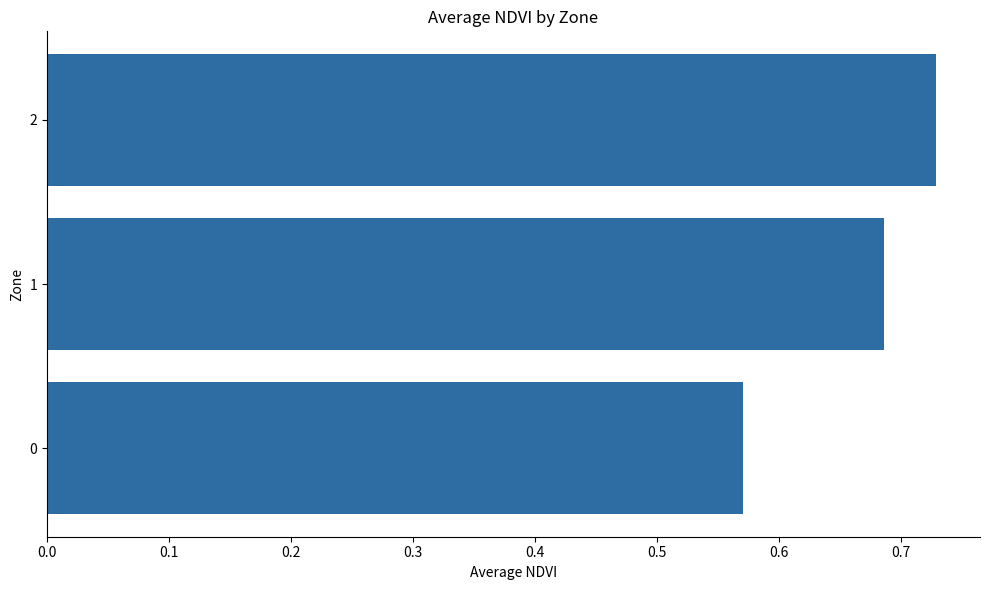

The chart shows a value of 0.2 at 0. True or false?

False